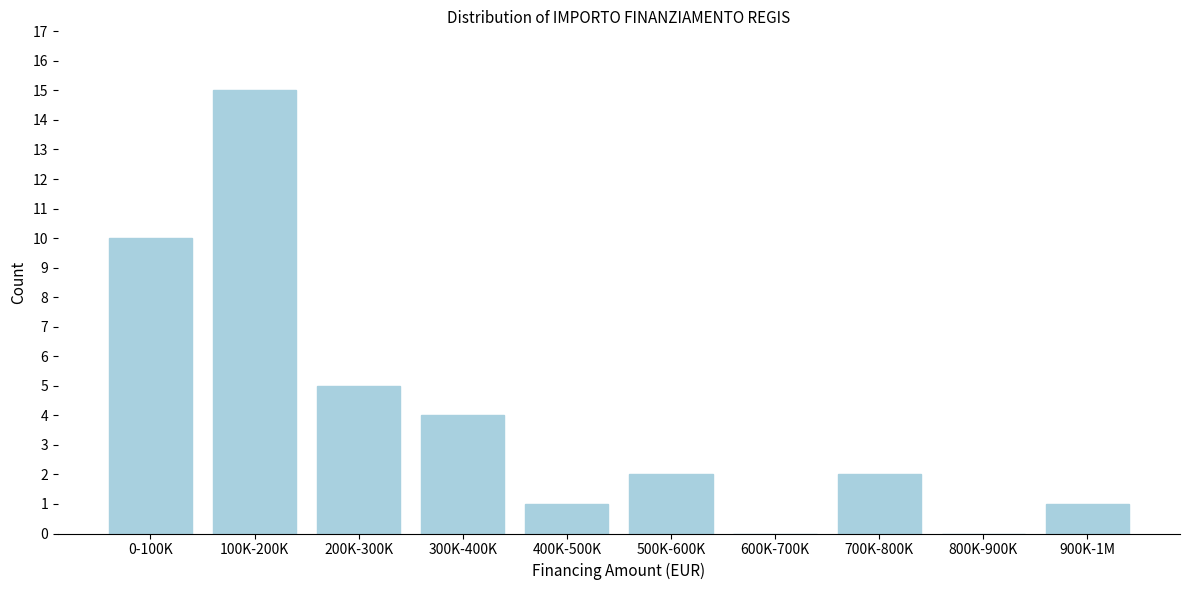

Reading right to left, list all the values displayed in this chart.

900K-1M=1	800K-900K=0	700K-800K=2	600K-700K=0	500K-600K=2	400K-500K=1	300K-400K=4	200K-300K=5	100K-200K=15	0-100K=10